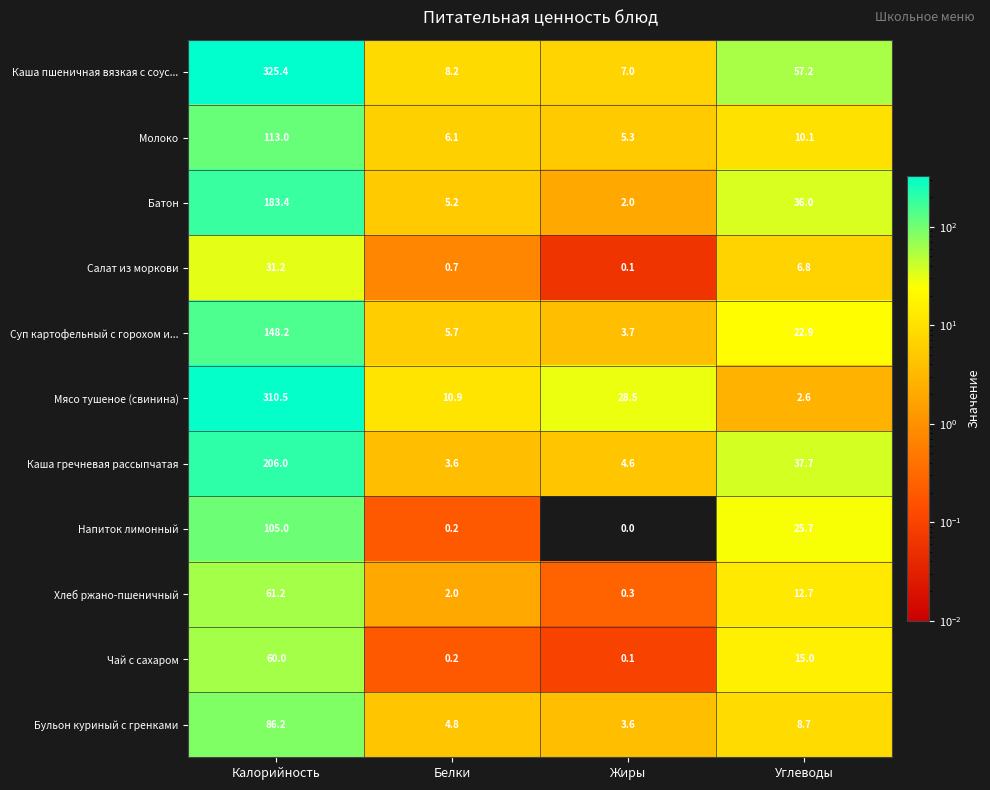

The value of Чай с сахаром at Калорийность is 84.7. True or false?

False